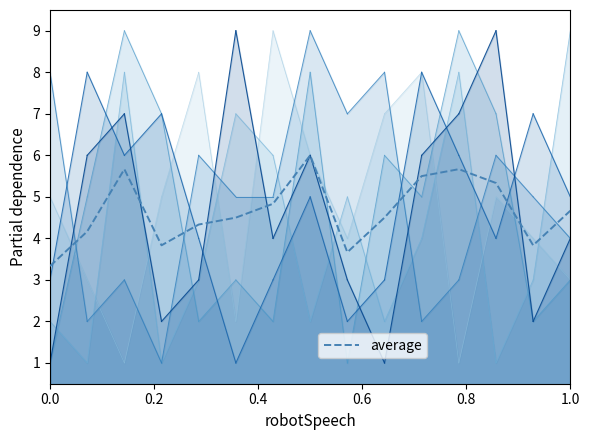

True or false: there are more than 1 points higher than both neighbors.

True